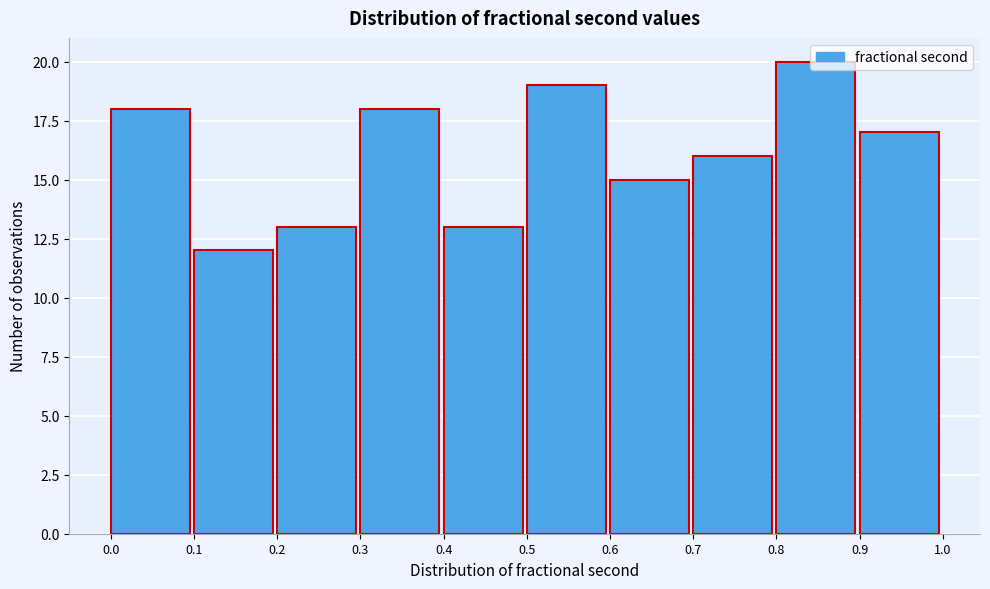

Reading left to right, transcribe this chart: for each bar, give the range it covers on the x-axis and its height. The values are not printed on the chart, so give them approximately, as read against the axis.

0.0 to 0.1: 18
0.1 to 0.2: 12
0.2 to 0.3: 13
0.3 to 0.4: 18
0.4 to 0.5: 13
0.5 to 0.6: 19
0.6 to 0.7: 15
0.7 to 0.8: 16
0.8 to 0.9: 20
0.9 to 1.0: 17